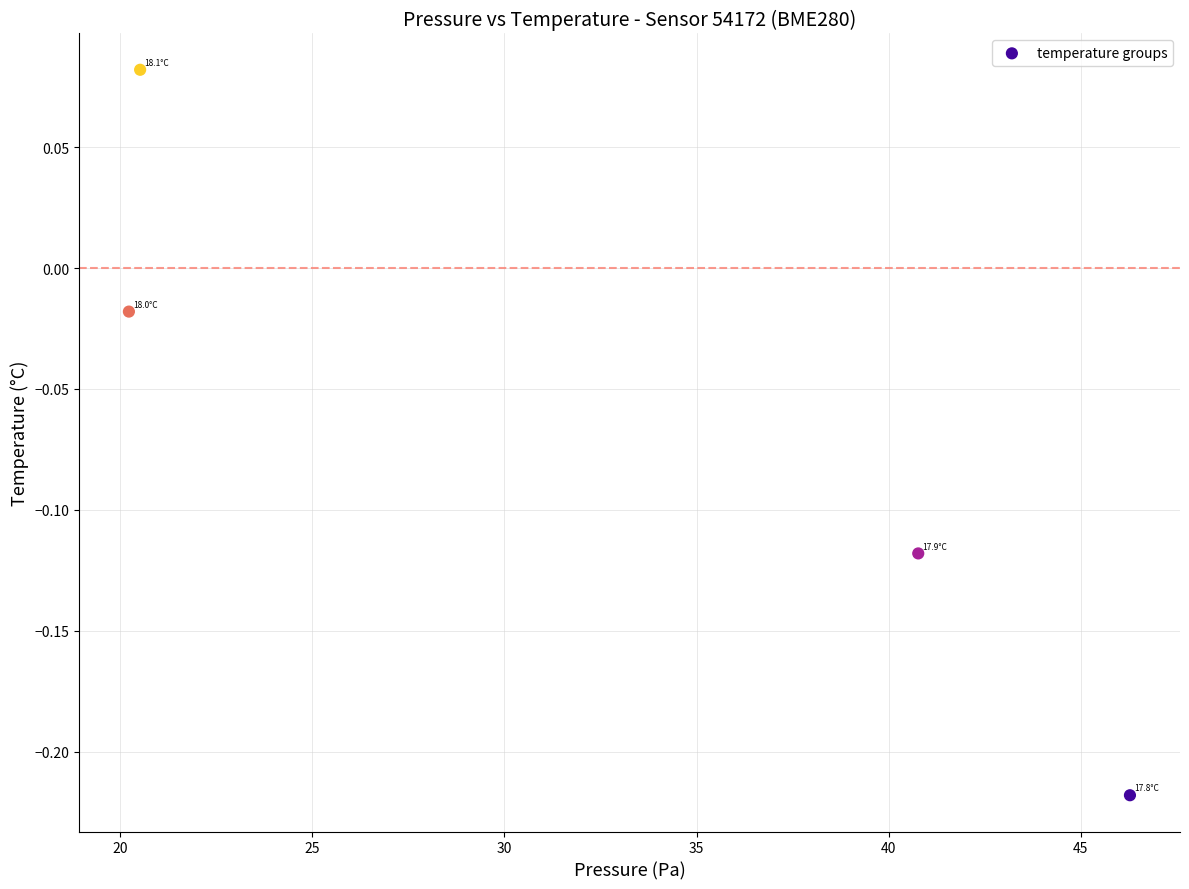

What is the range of X values (max minus min)?

26.1